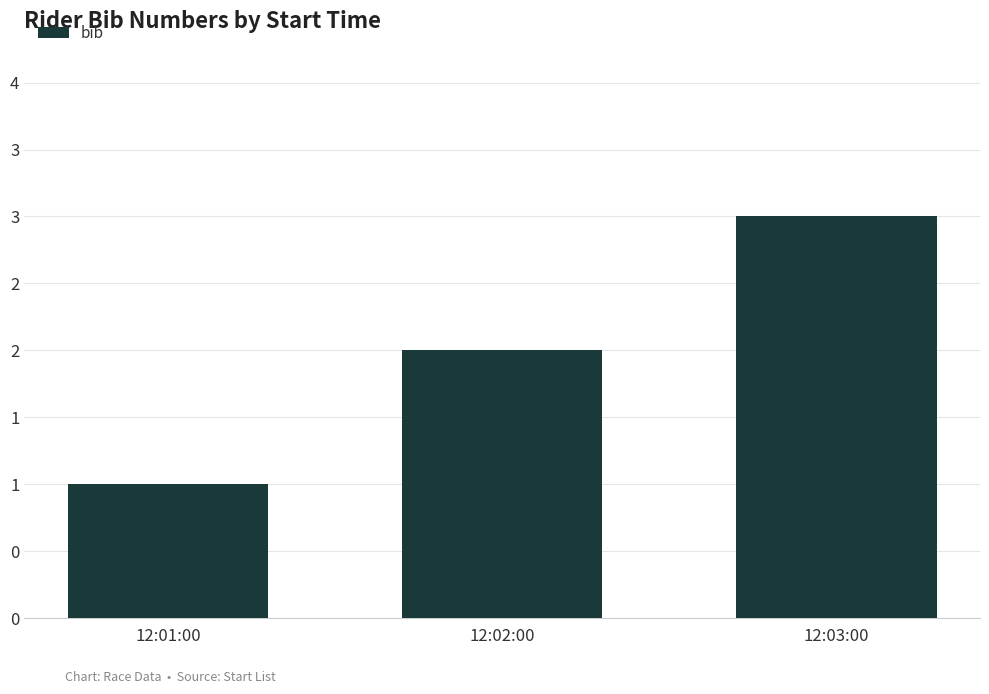

What is the smallest value displayed?

1